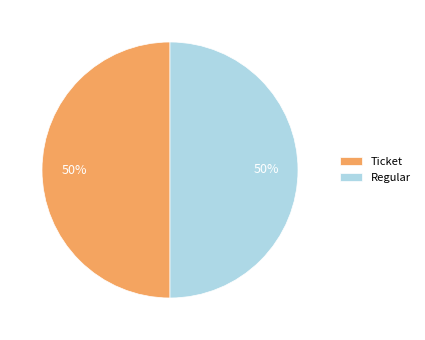

The Ticket slice represents 50% of the pie. True or false?

True